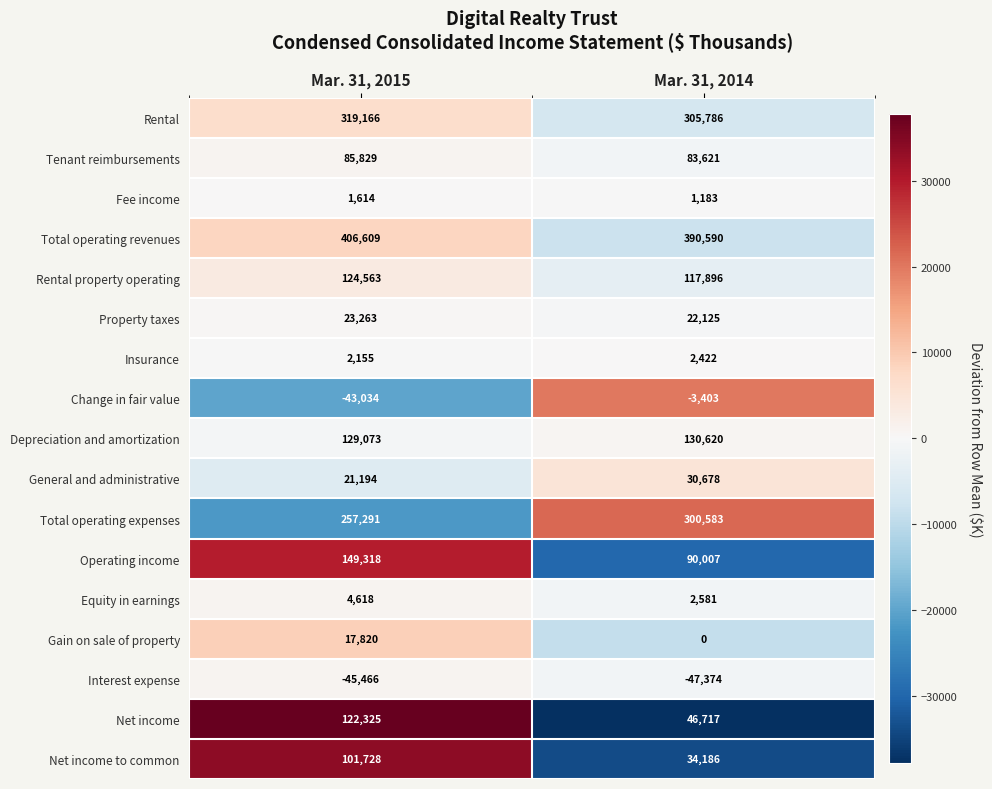

Count the number of categories in the chart.

2